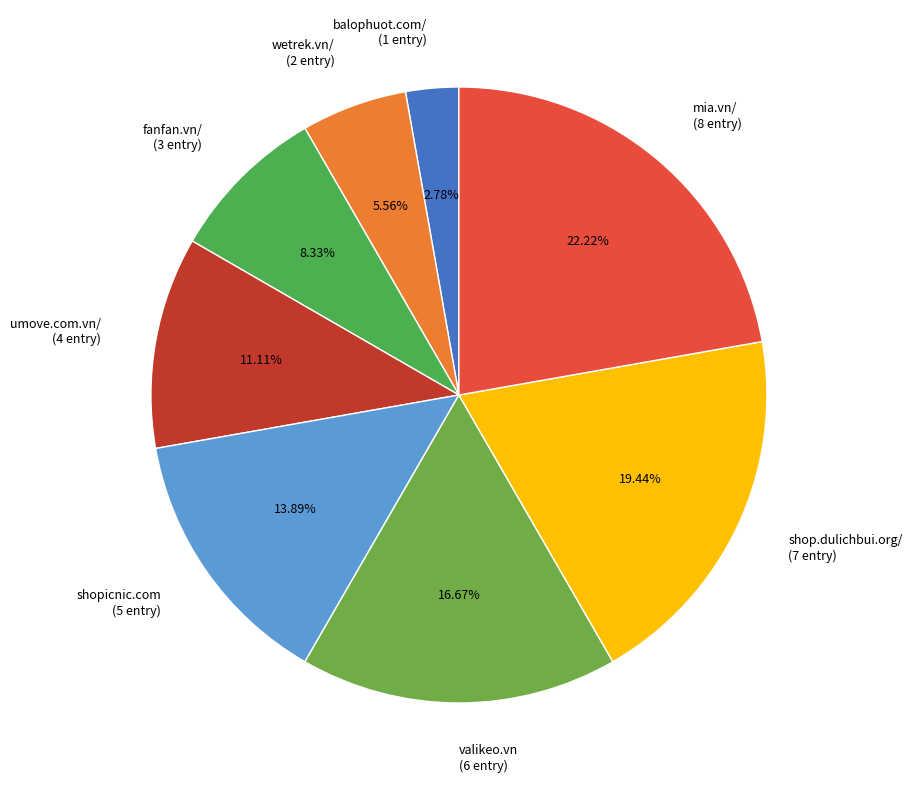

To the nearest percent, what is the average slice percentage?

12%